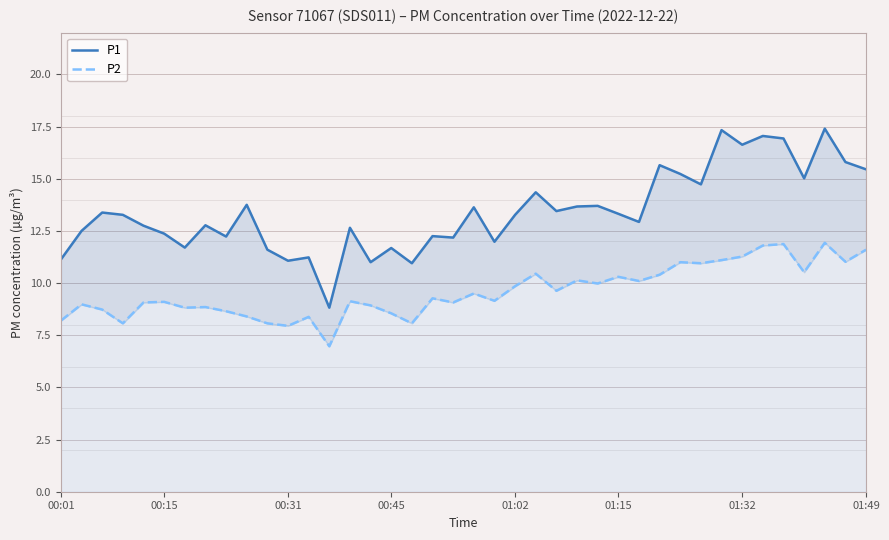

How many data points in P2 are less than 9?

15